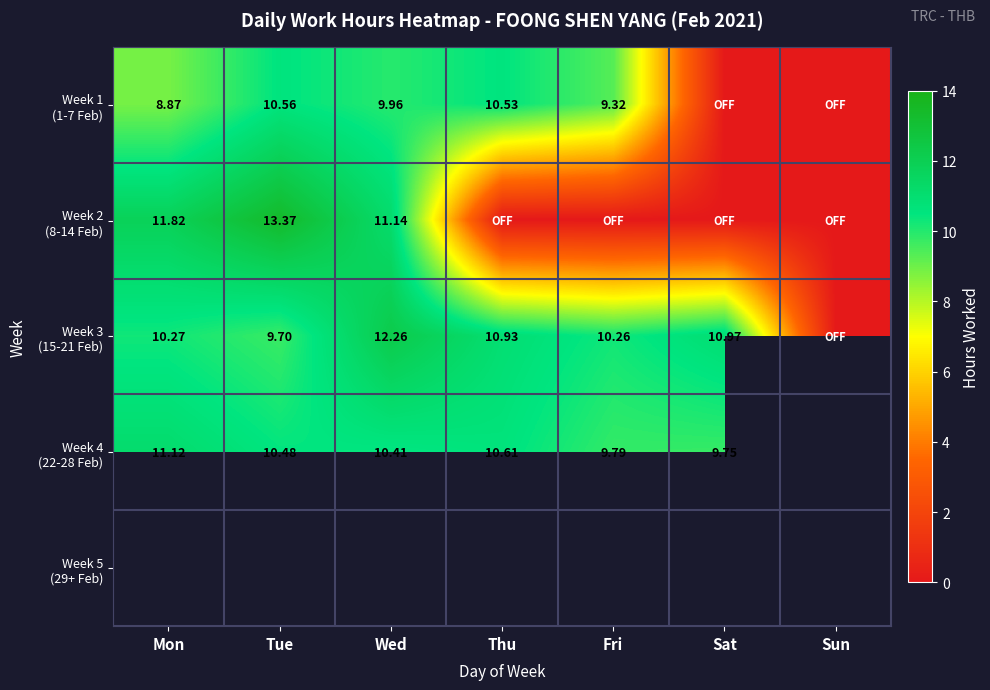

The value of Week 2 (8-14 Feb) at Sat is 0.0. True or false?

True